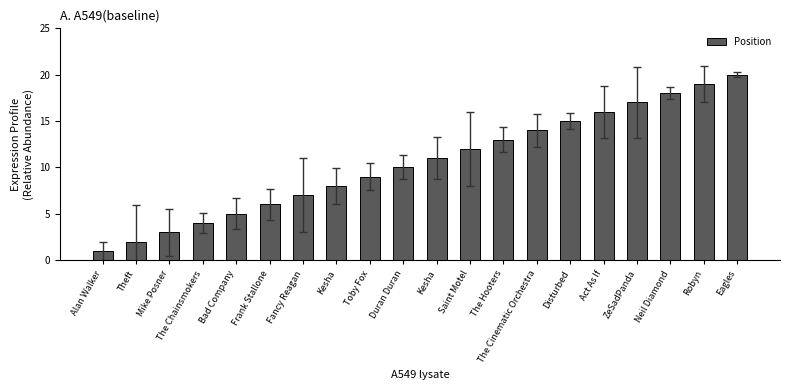

What is the smallest value displayed?

1